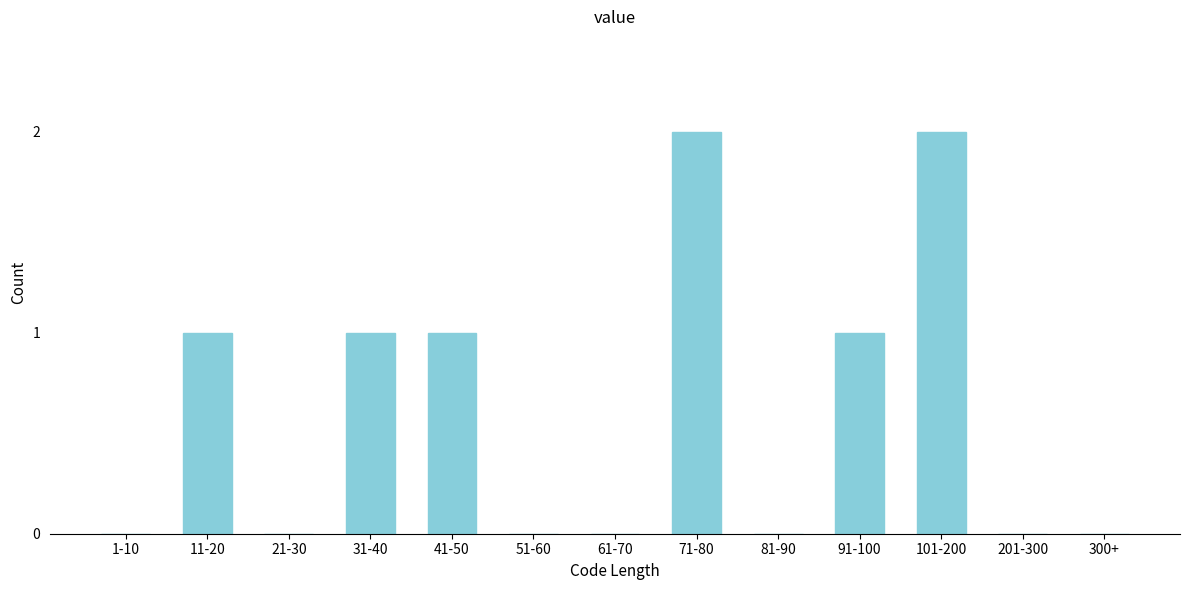

Reading right to left, list all the values displayed in this chart.

300+=0	201-300=0	101-200=2	91-100=1	81-90=0	71-80=2	61-70=0	51-60=0	41-50=1	31-40=1	21-30=0	11-20=1	1-10=0